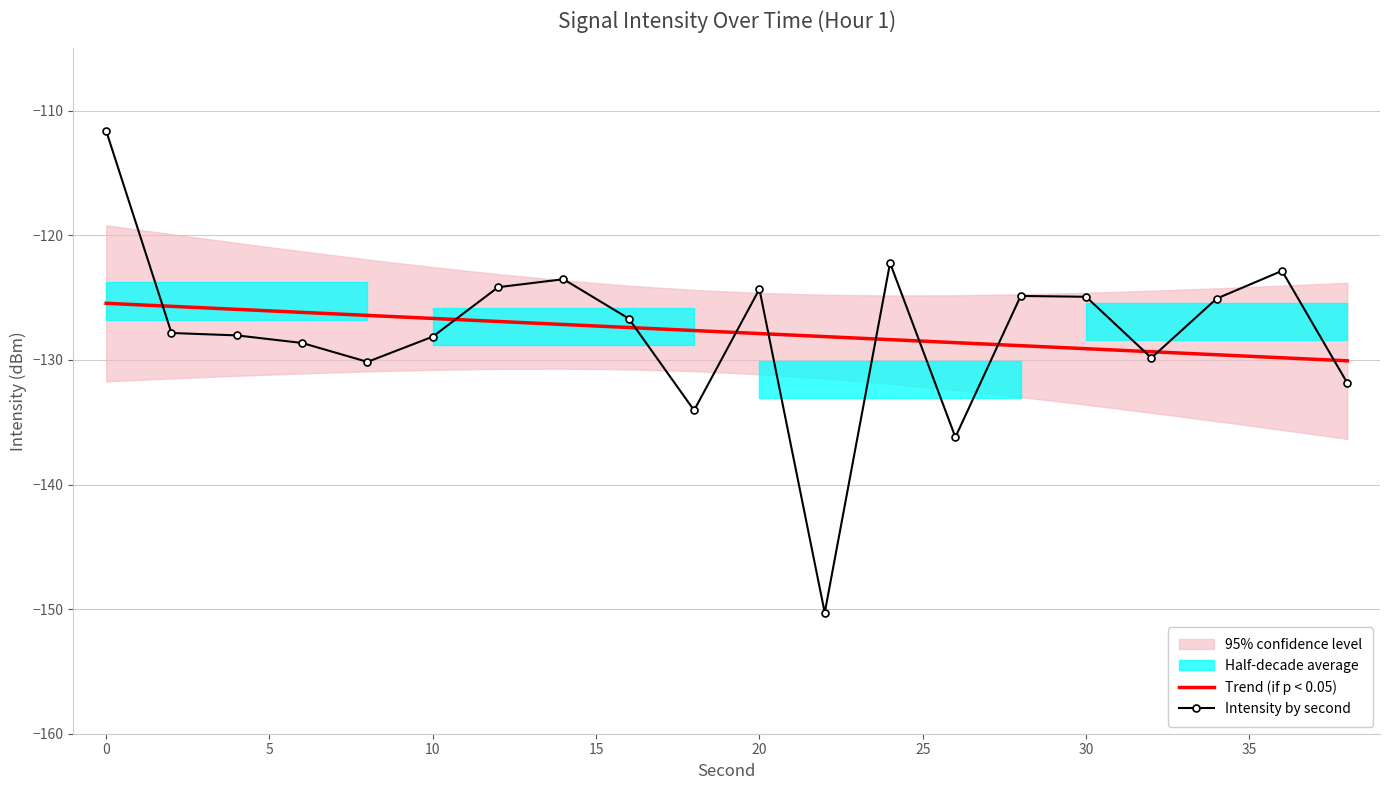

Is it true that Trend (if p < 0.05) equals -56.9 at 0?

False